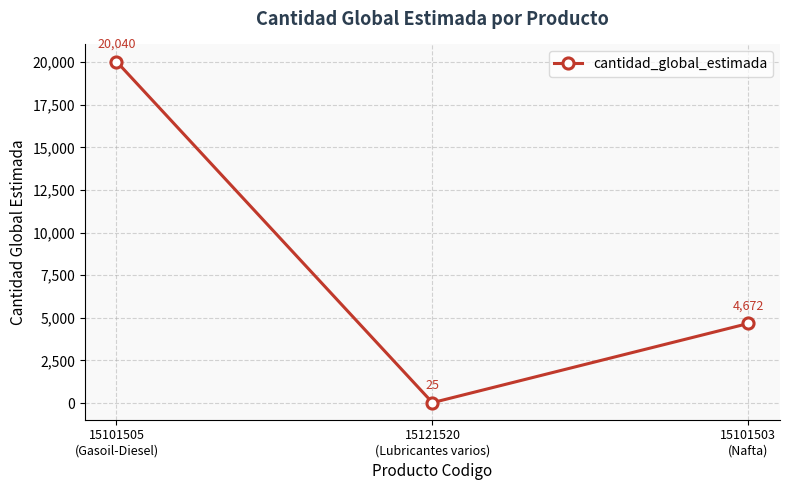

How many values are between 25 and 20040?

3